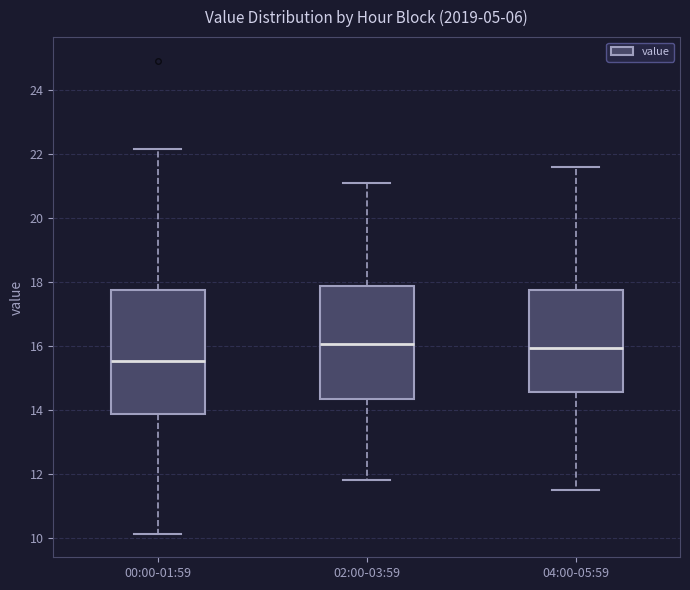

Which box's median line is the lowest?

00:00-01:59